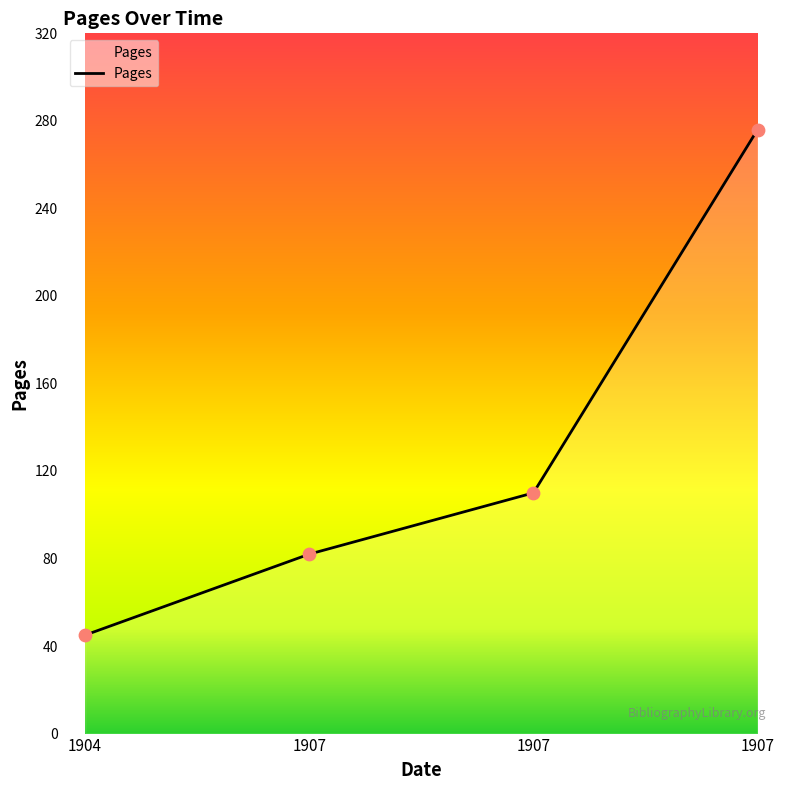

What is the change in value from 1904 to 1907?

+231